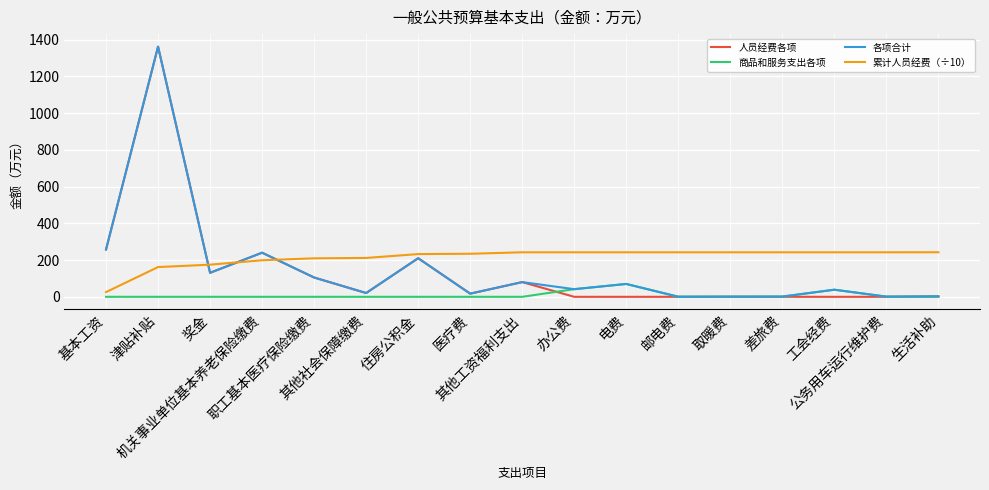

What is the difference between the highest and lowest values at 机关事业单位基本养老保险缴费?

240.1